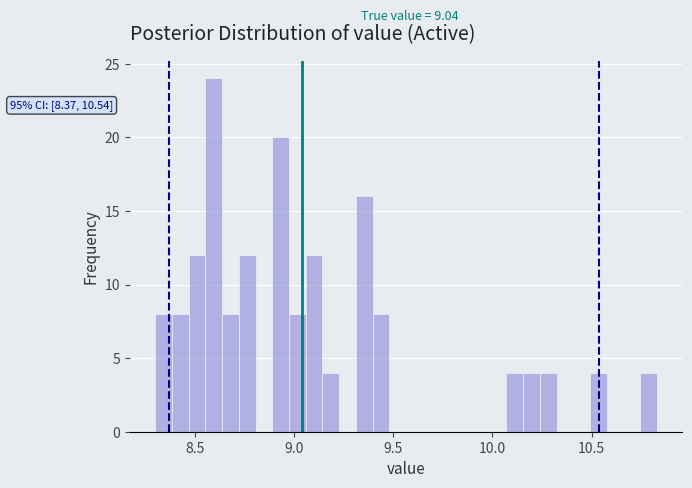

Around what value on the x-axis is the tallest bar? Give the approximate position of its centre, as read against the axis.

8.60